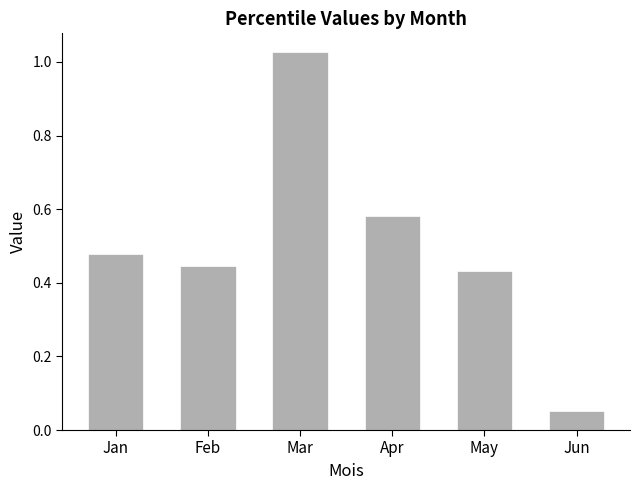

The value at Mar is 0.2. True or false?

False